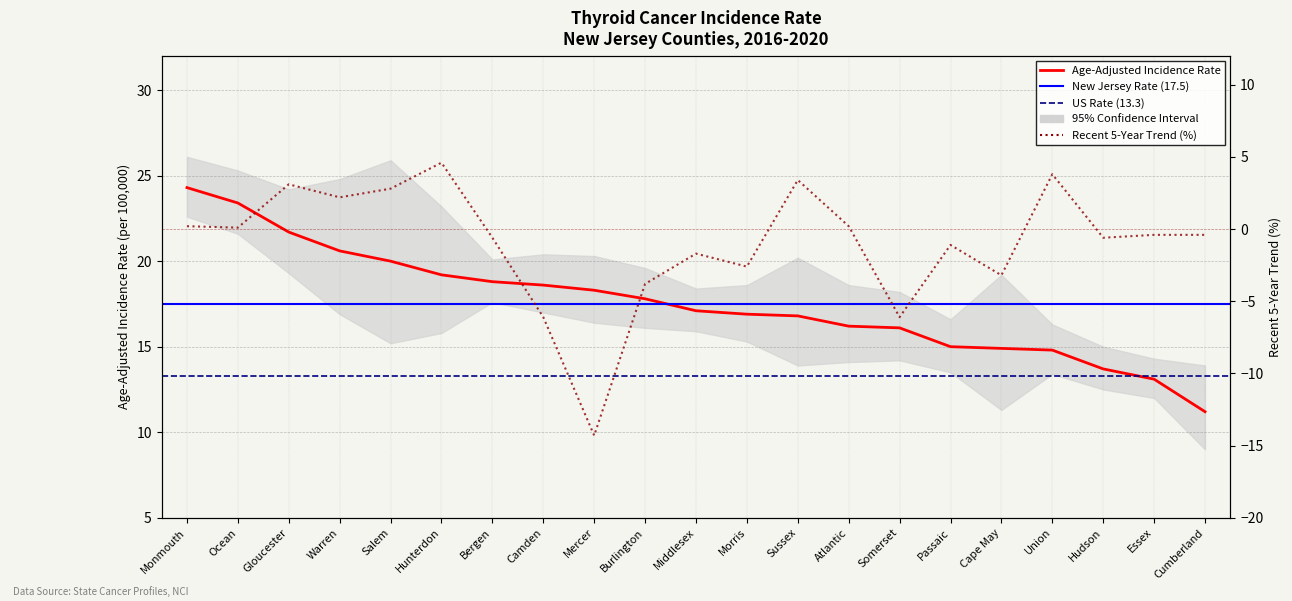

What is the difference between the Age-Adjusted Incidence Rate values at Mercer and Ocean?

5.1